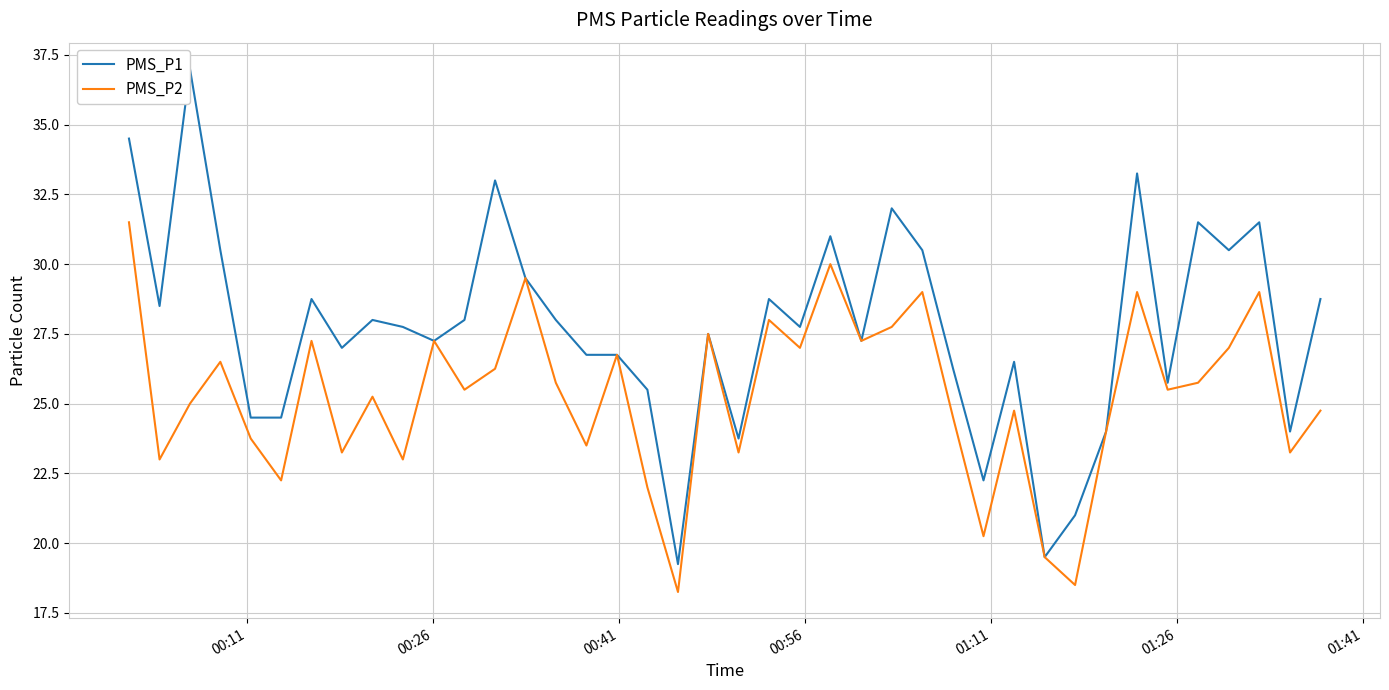

What are all the series names shown in the legend?

PMS_P1, PMS_P2